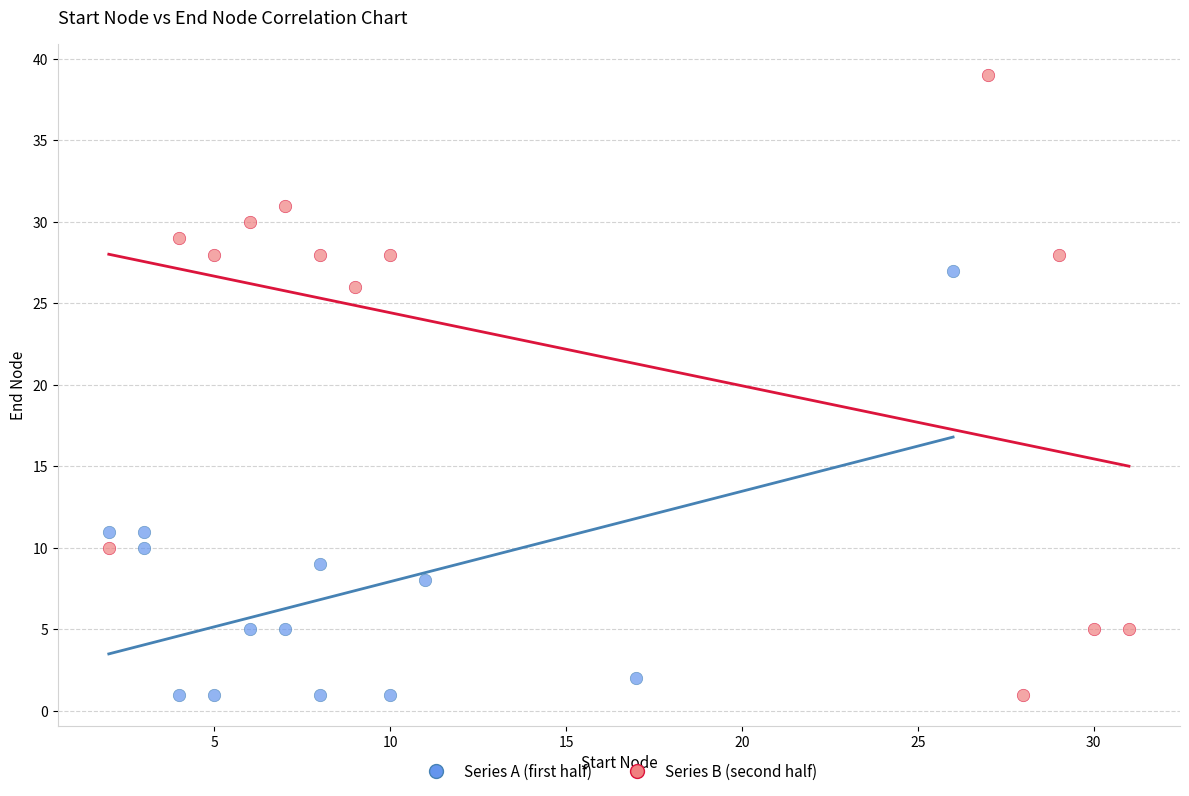

Which series contains the highest Y value?

Series B (second half)